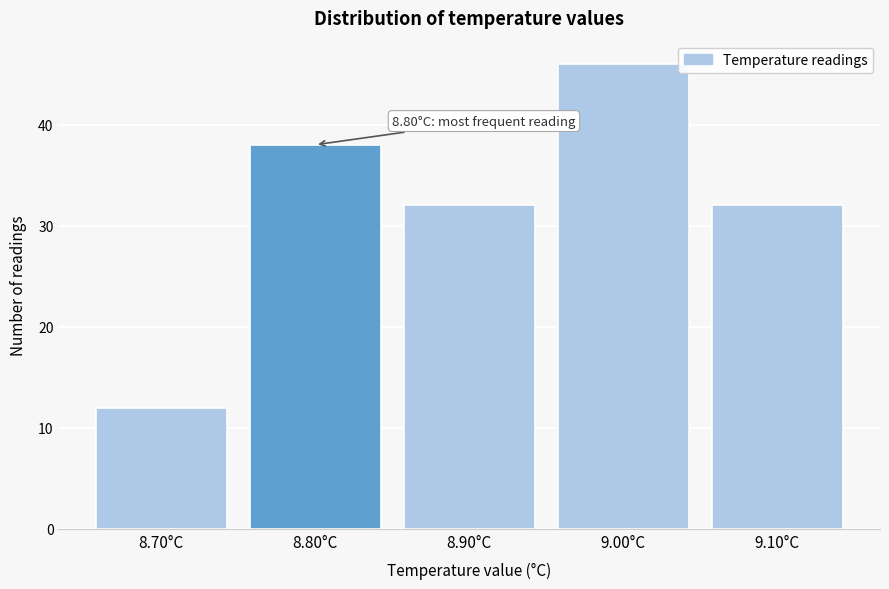

Which range on the x-axis has the tallest bar?

8.95 to 9.05